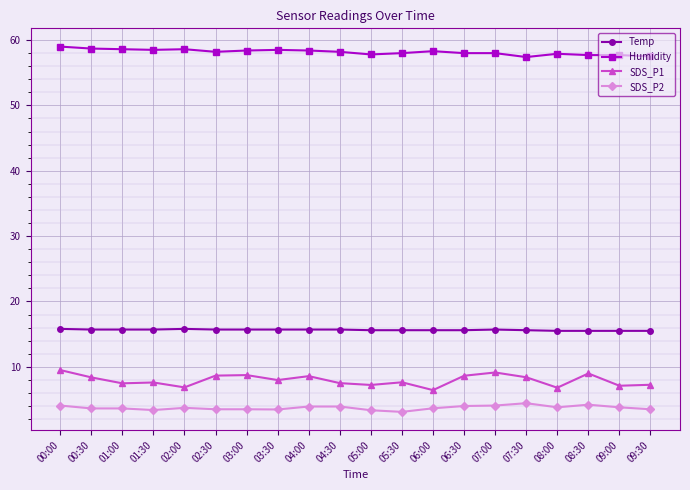

What are all the series names shown in the legend?

Temp, Humidity, SDS_P1, SDS_P2